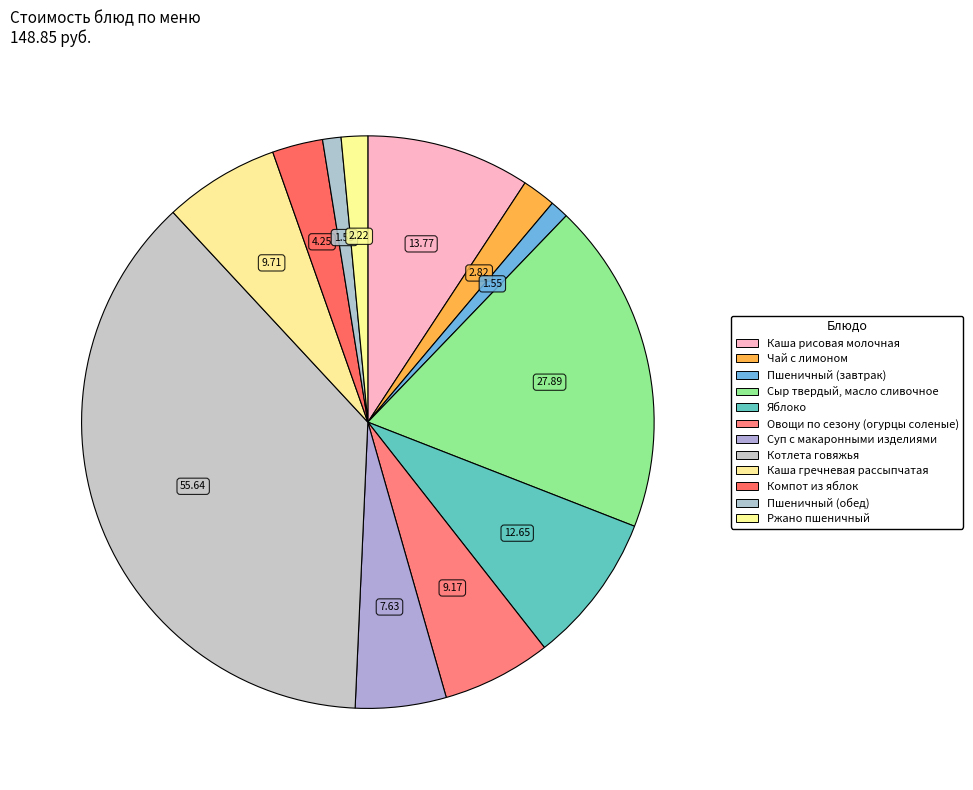

Is it true that Котлета говяжья is 23% of the pie?

False